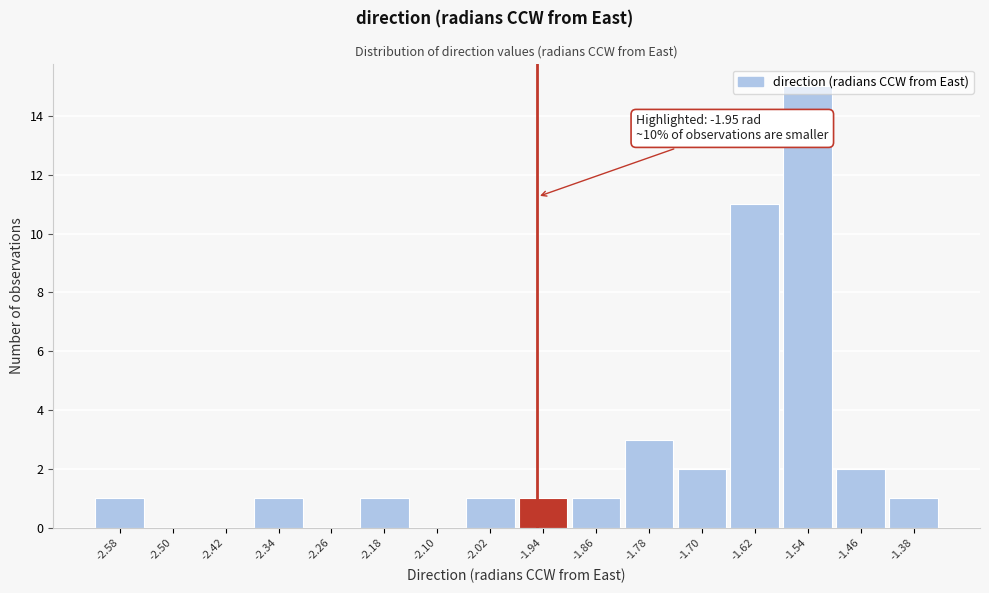

Which range on the x-axis has the tallest bar?

-1.58 to -1.50